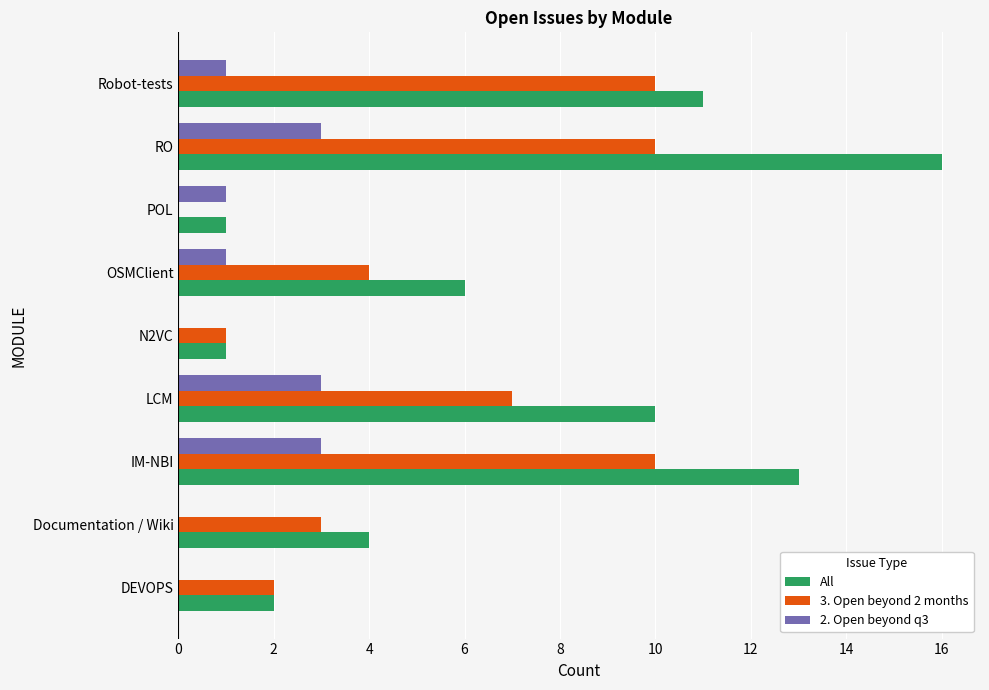

What is the maximum value shown in the chart?

16